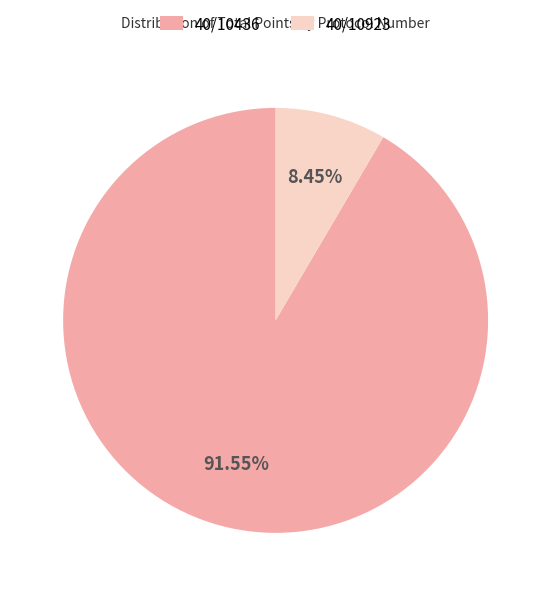

Is it true that 40/10436 is 92% of the pie?

True